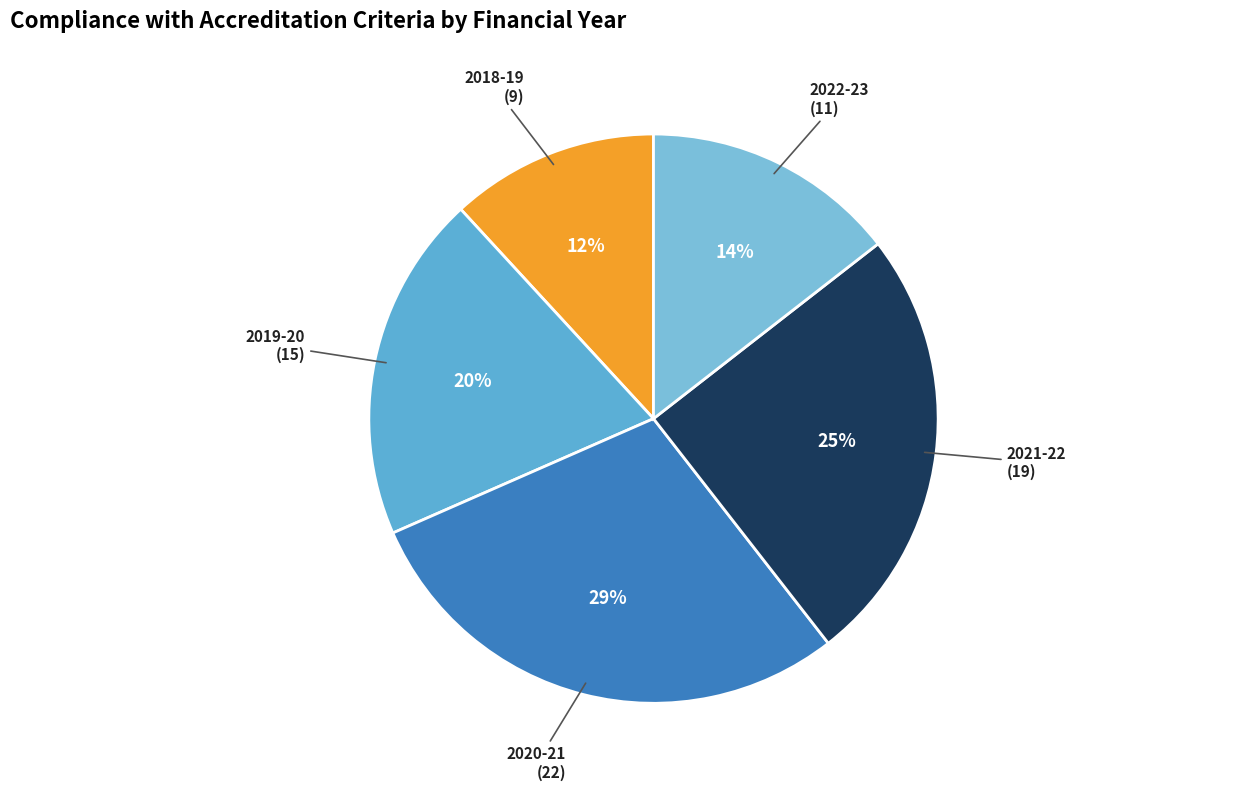

Does 2020-21 represent more than half of the total?

No